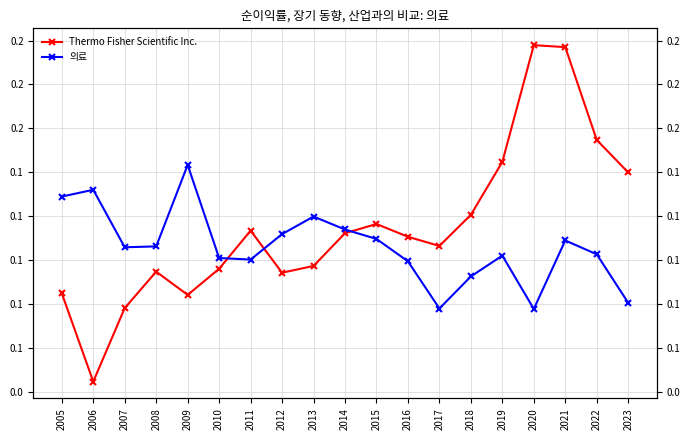

What is the difference between the maximum and second lowest values in the Thermo Fisher Scientific Inc. series?

0.1